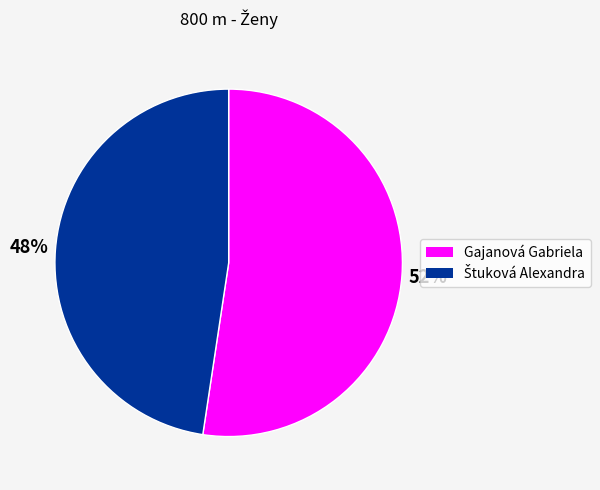

How many slices are in this pie chart?

2